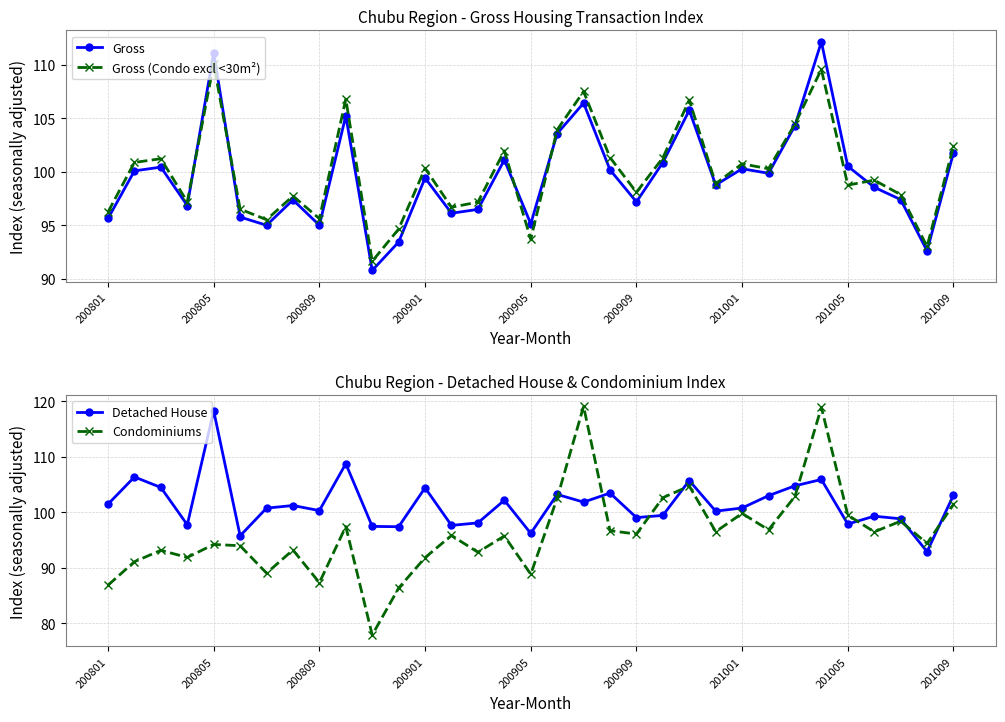

What is the sum of all Gross values?

3284.7